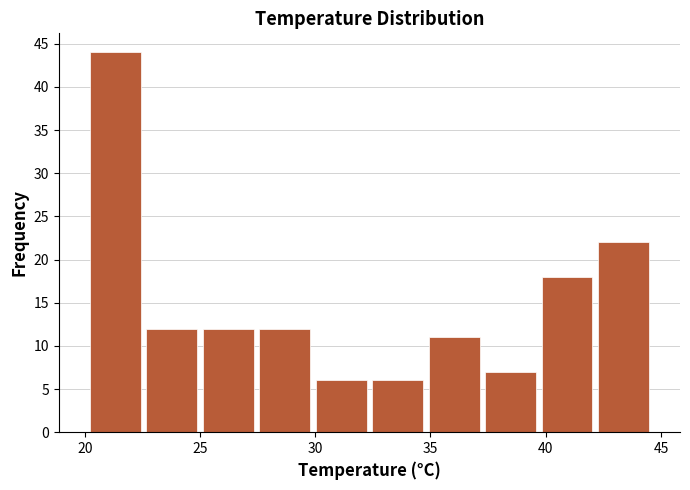

How tall is the bar that spans 22.55 to 25.00 on the x-axis? Neither the bar edges nor the heights are printed on the chart, so give them approximately, as read against the axes.

12